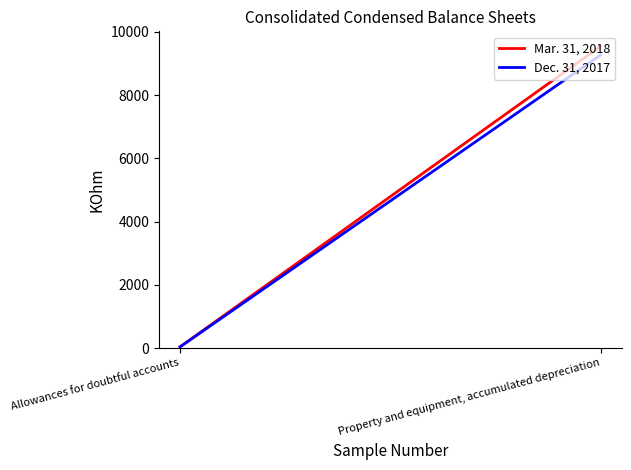

Which has a higher value, Property and equipment, accumulated depreciation or Allowances for doubtful accounts?

Property and equipment, accumulated depreciation